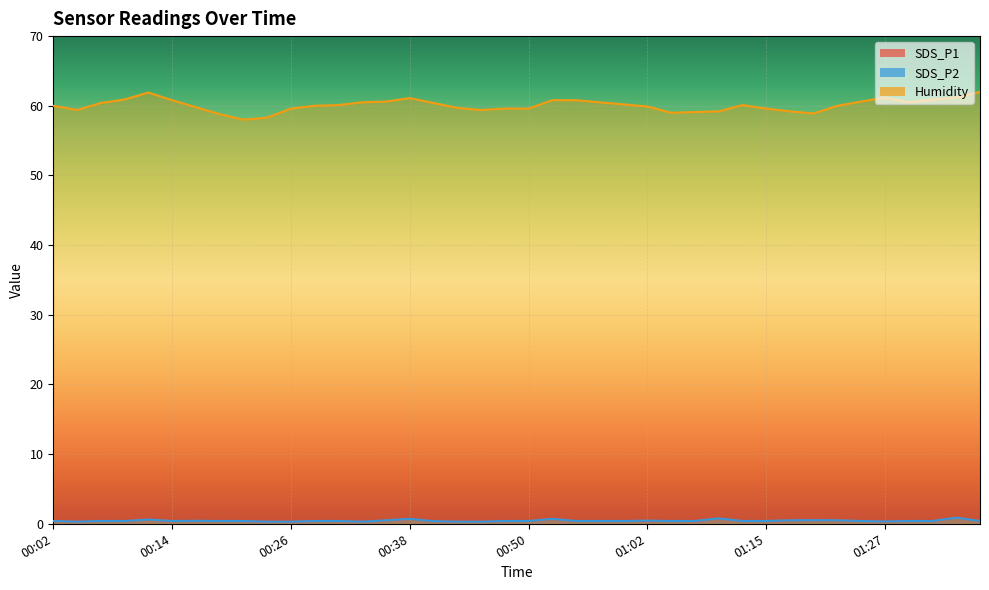

Which series changed the most between 00:09 and 00:11?

Humidity